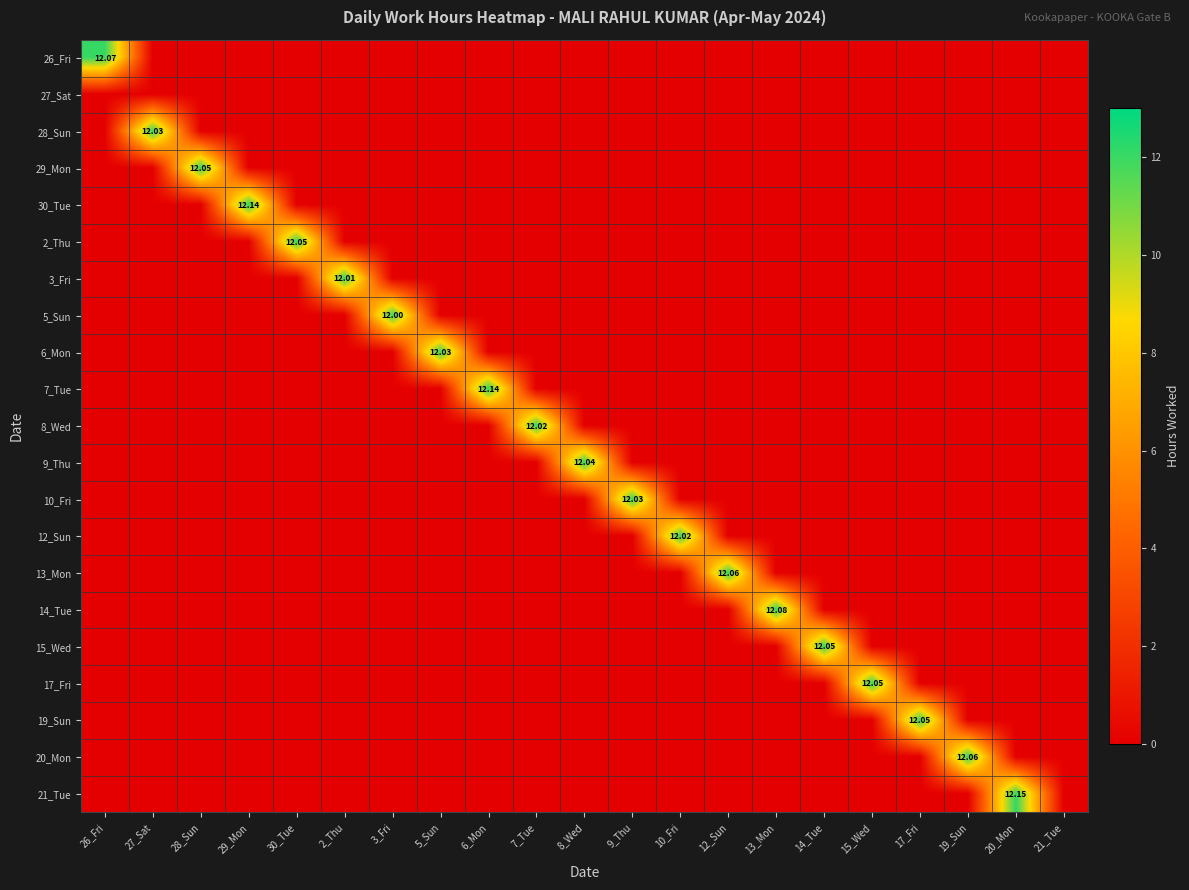

Which series has the largest total across all categories?

21_Tue